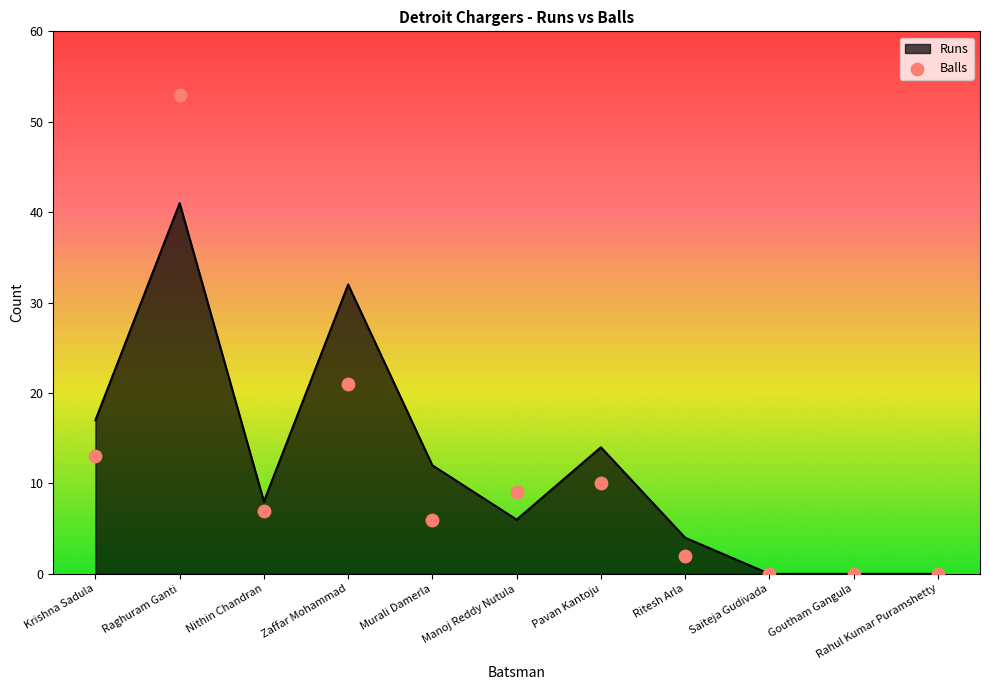

Between Nithin Chandran and Saiteja Gudivada, which is larger?

Nithin Chandran